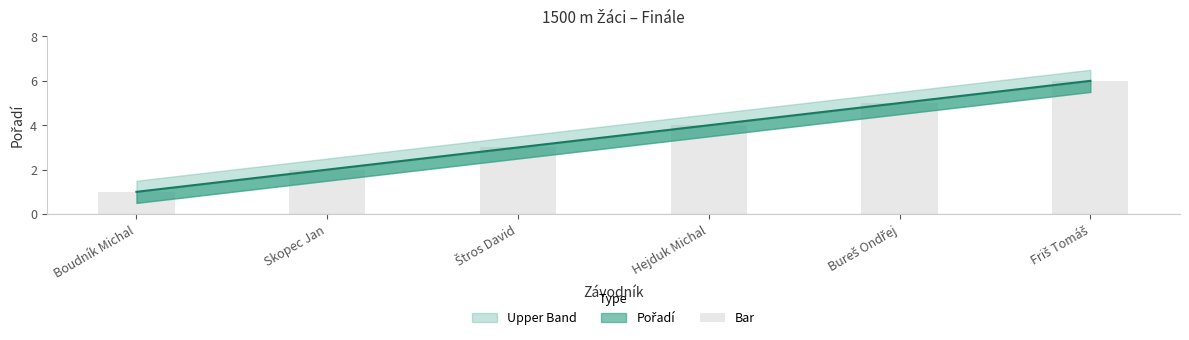

What is the value of the 1st bar from the left?

1